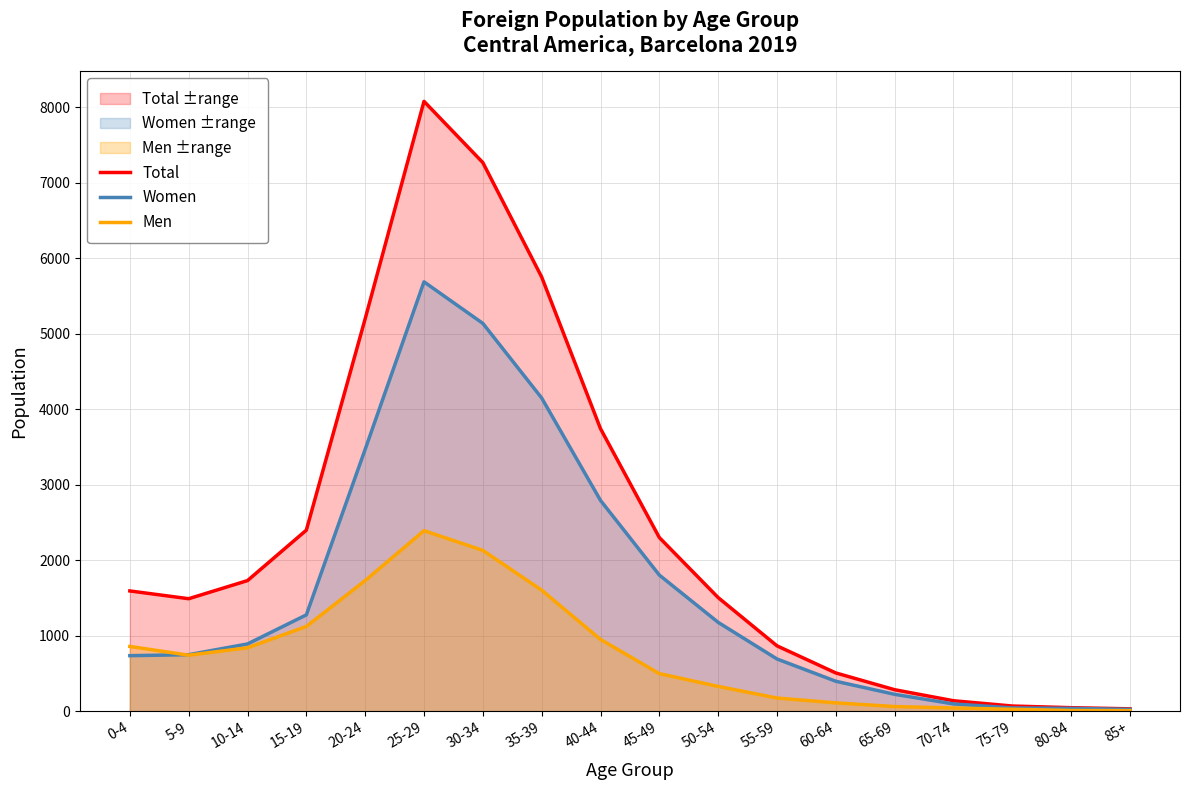

List the labels in order of Men value, largest first.

25-29, 30-34, 20-24, 35-39, 15-19, 40-44, 0-4, 10-14, 5-9, 45-49, 50-54, 55-59, 60-64, 65-69, 70-74, 75-79, 80-84, 85+